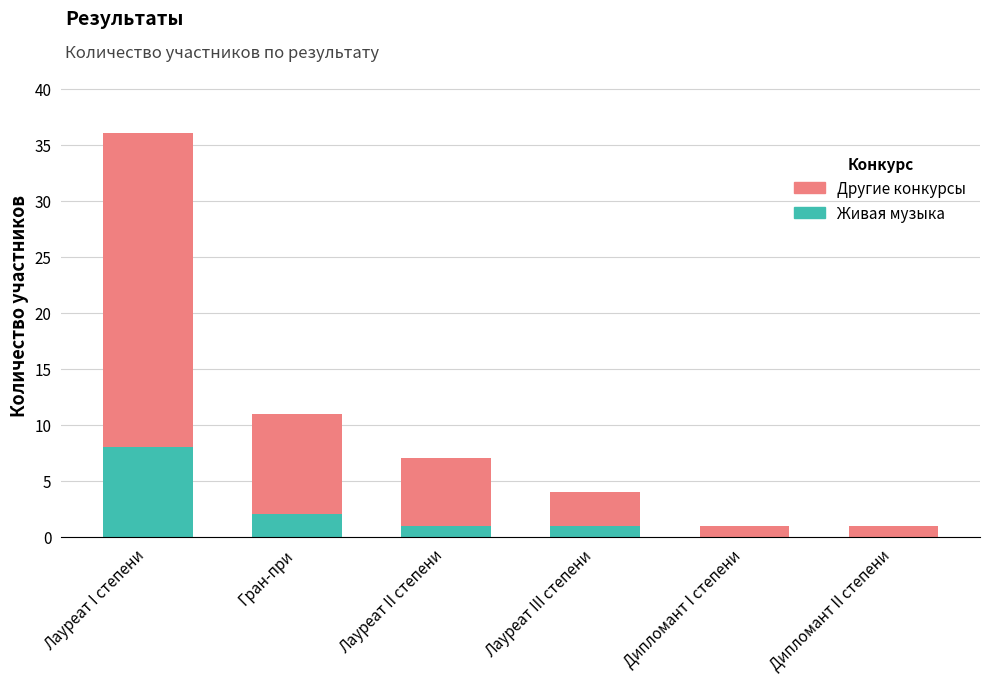

What is the sum of all Живая музыка values?

12